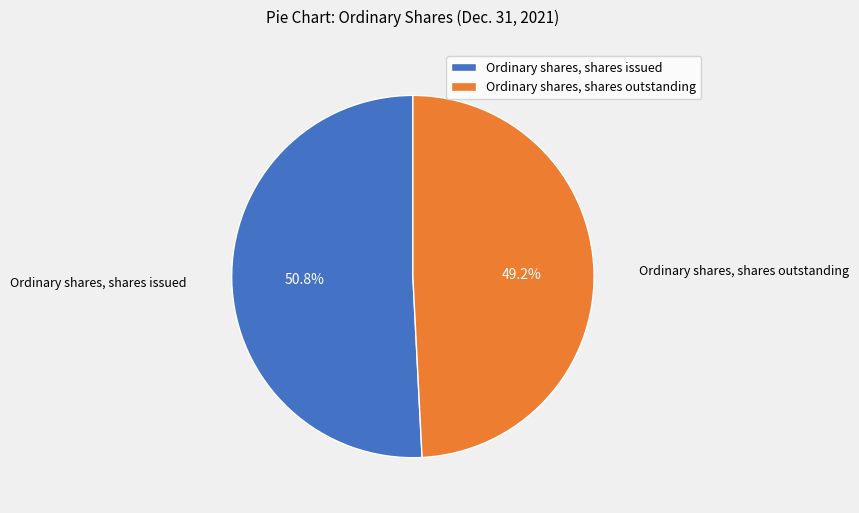

How many segments does this pie chart have?

2